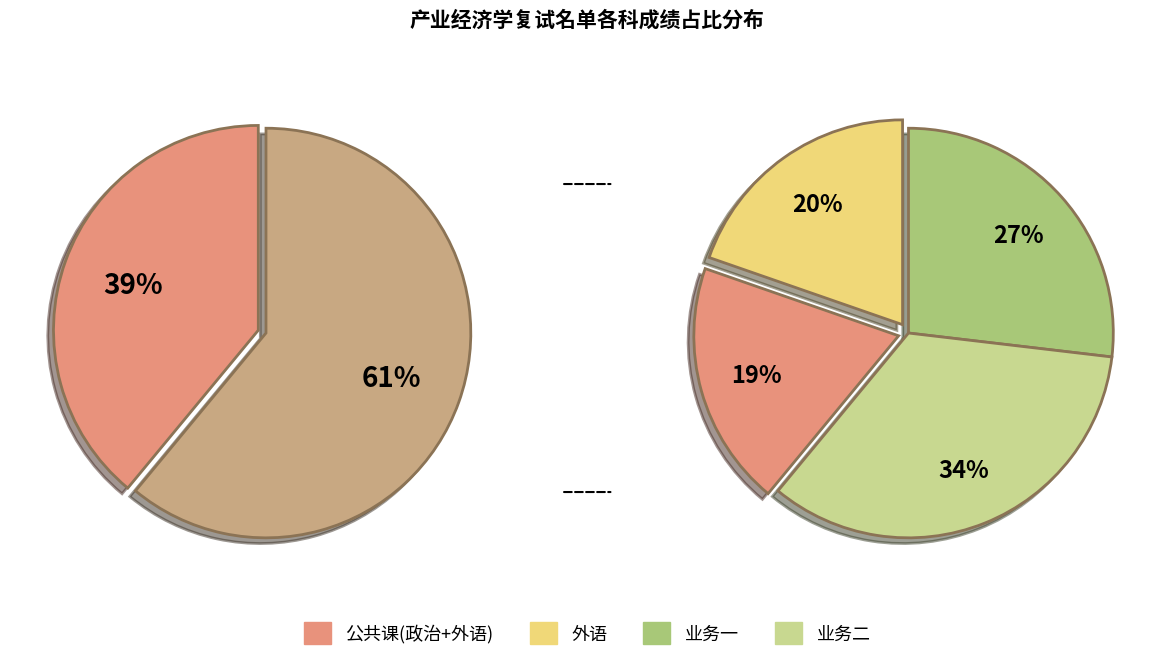

Does 18 represent more than half of the total?

No